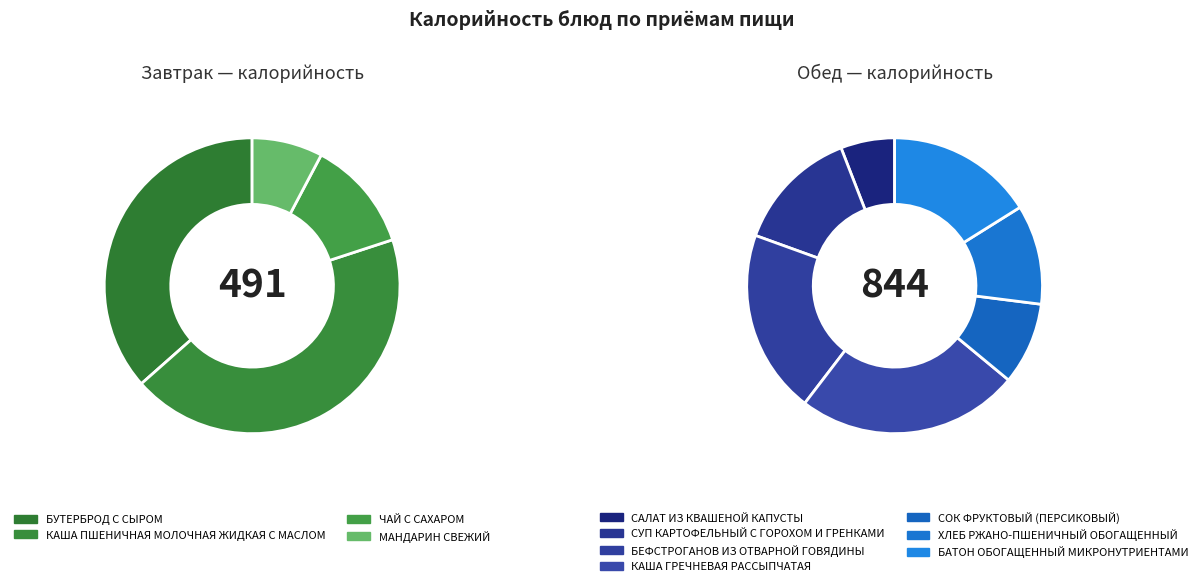

Approximately how many times larger is the value at САЛАТ ИЗ КВАШЕНОЙ КАПУСТЫ compared to БУТЕРБРОД С СЫРОМ?

0.3